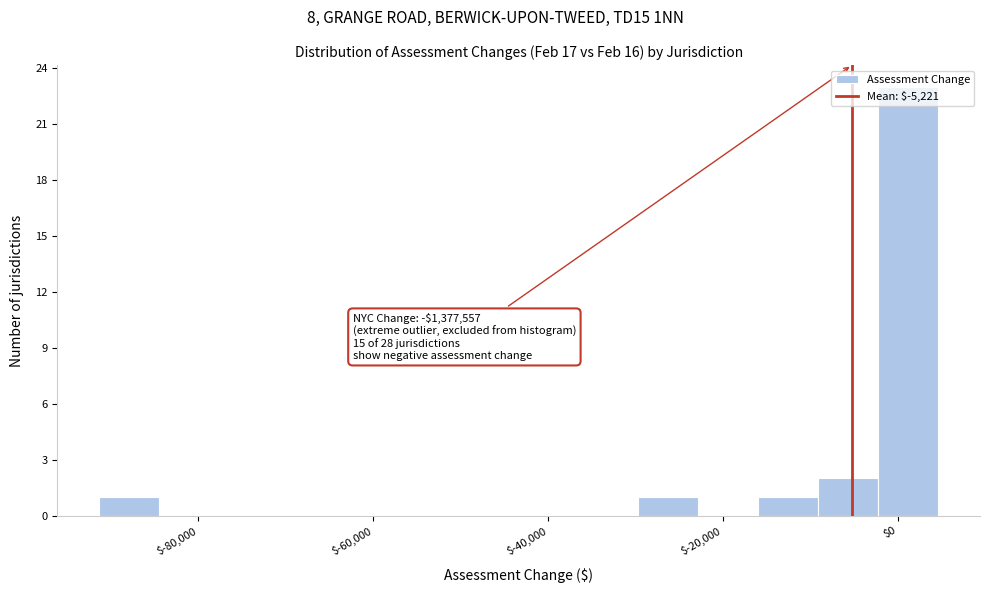

Read against the x-axis, roughly where is the centre of the tallest bar?

2000